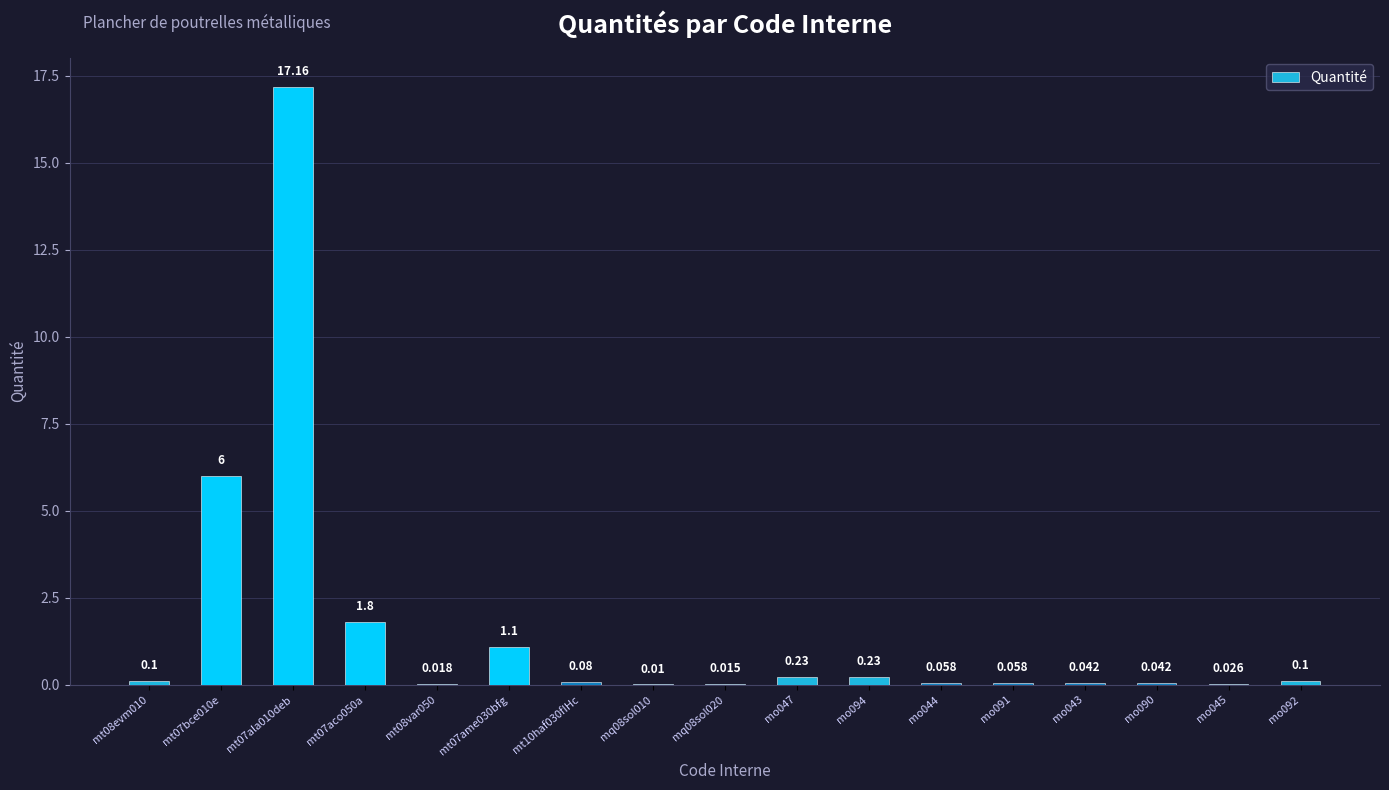

The chart shows a value of 0.0 at mt08var050. True or false?

False